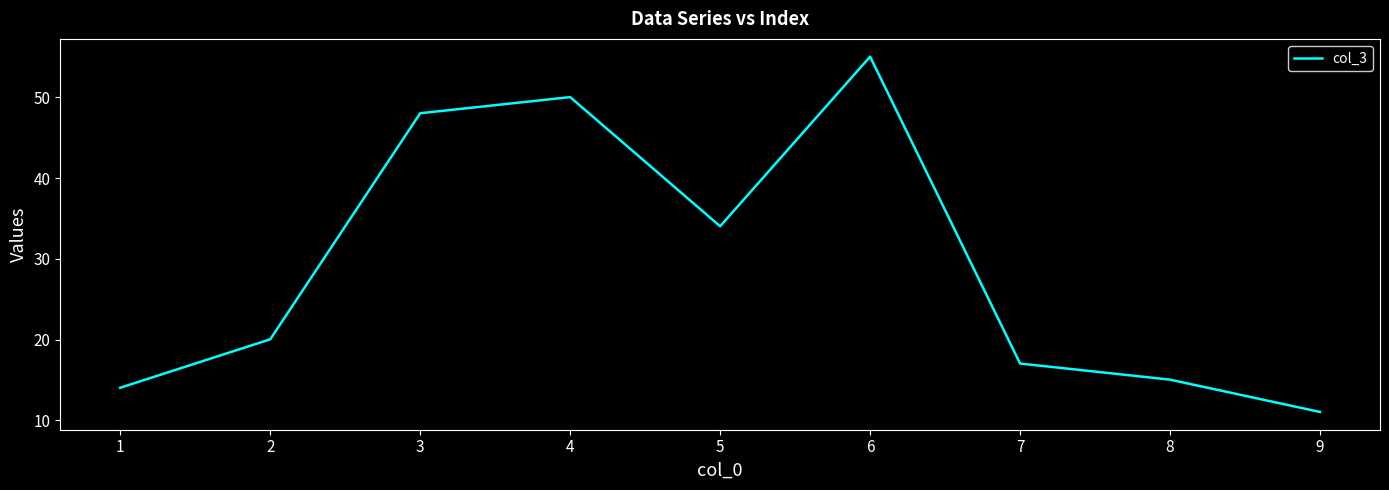

True or false: the data shows 15.1 at 8.

True